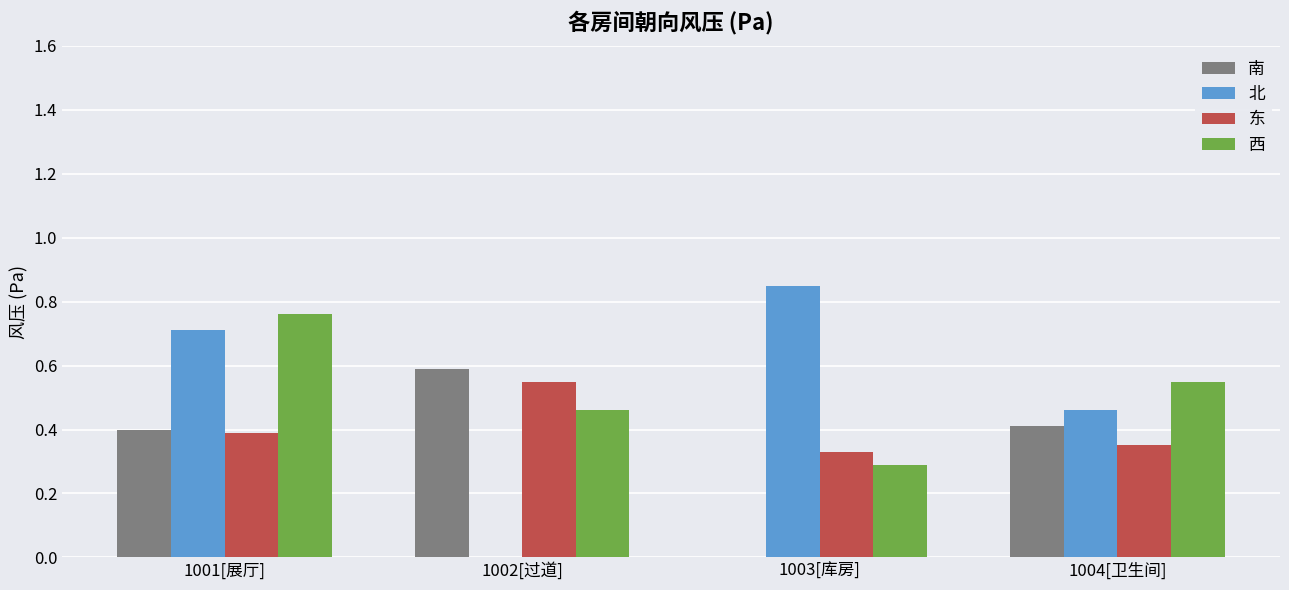

The value of 东 at 1004[卫生间] is 0.3. True or false?

True